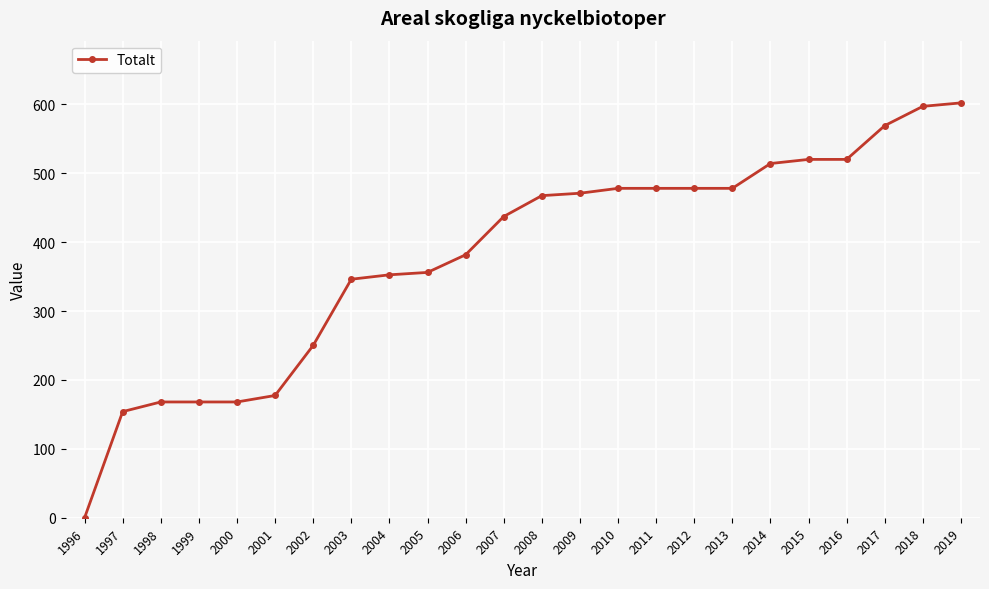

What is the greatest value displayed?

602.0